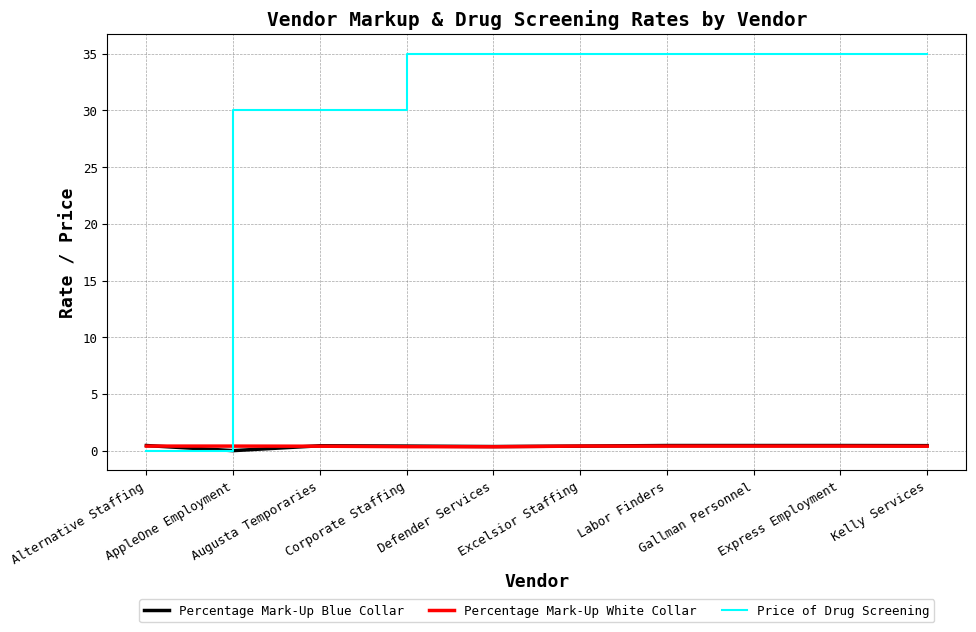

How many Price of Drug Screening values are between 30 and 35?

9